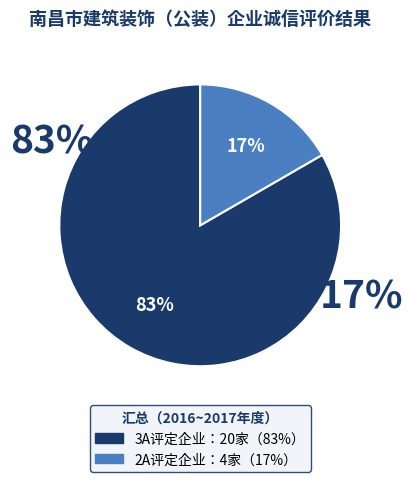

Rank the categories by value from highest to lowest.

同意评定3A, 同意评定2A